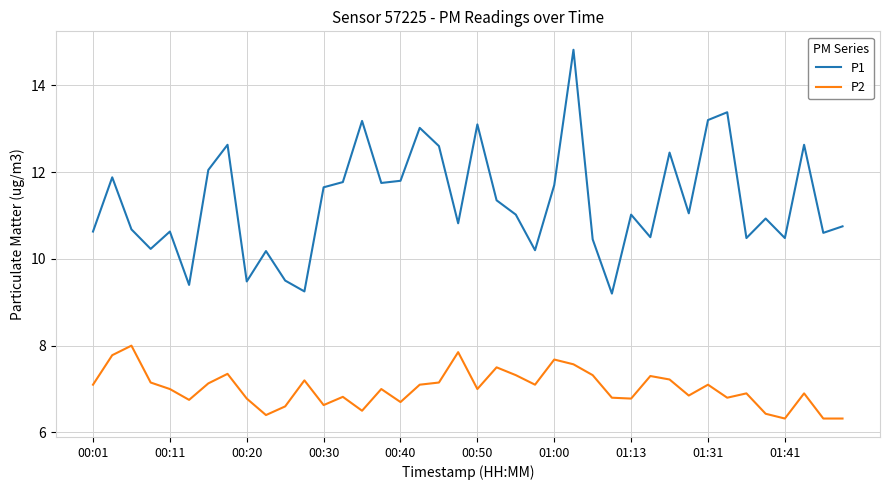

True or false: P1 and P2 cross at least once.

False